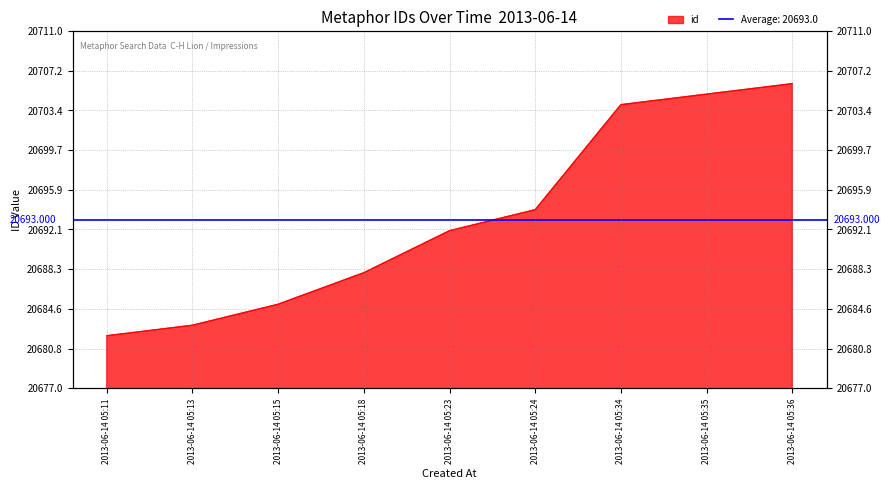

Reading left to right, transcribe all the data shown in this chart.

20682	20683	20685	20688	20692	20694	20704	20705	20706